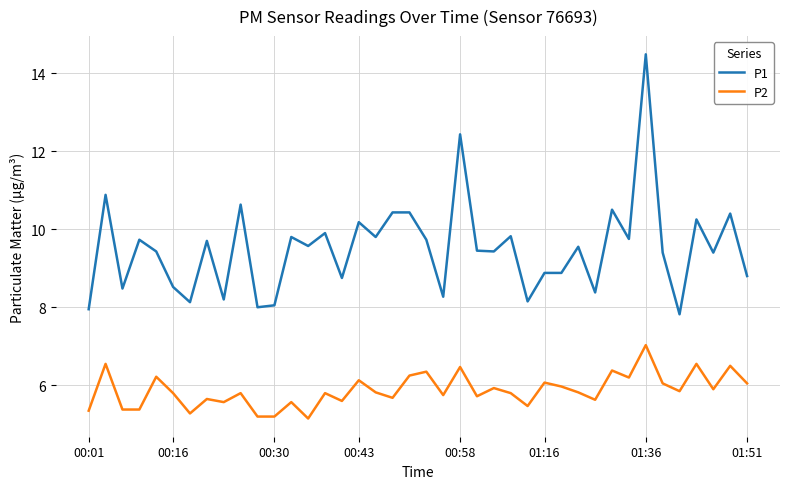

Which series has the largest total across all categories?

P1